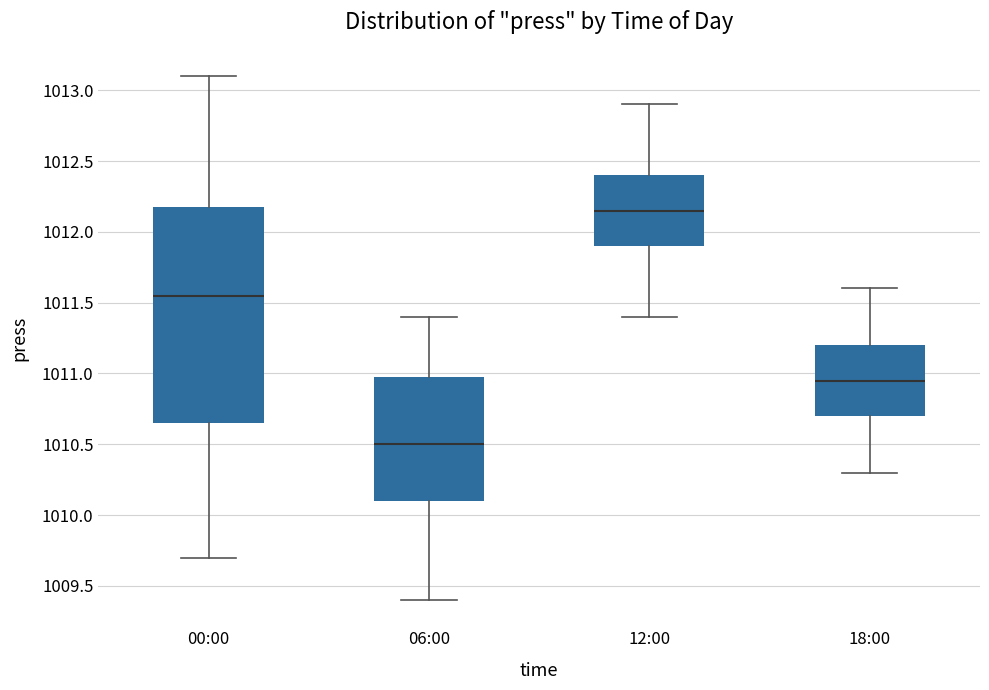

Where does the lower whisker of the box for 18:00 end on the y-axis? The values are not printed on the chart, so give them approximately, as read against the axis.

1010.30